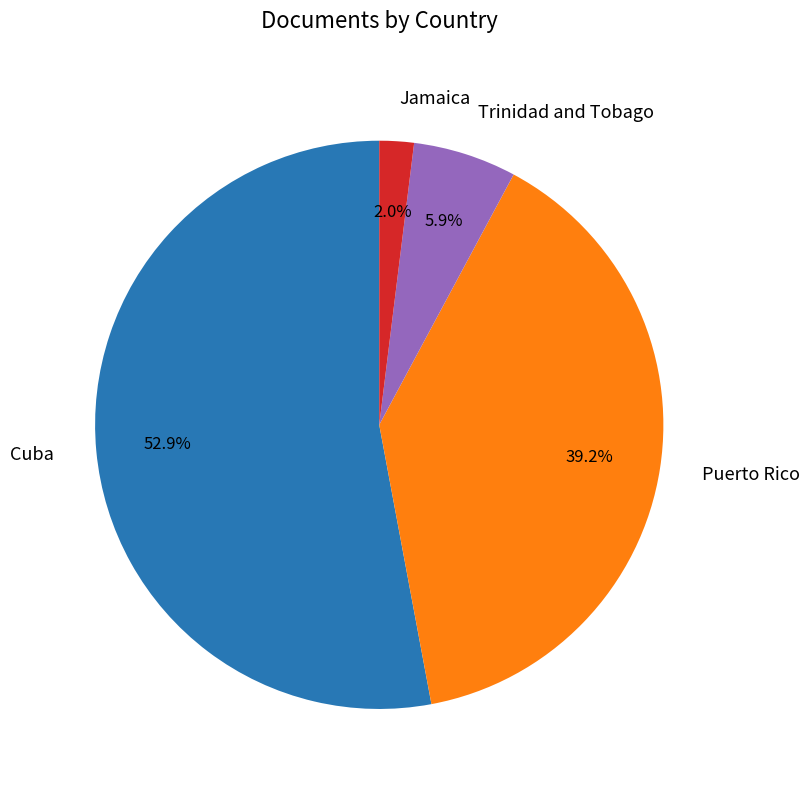

To the nearest percent, what percentage of the pie is Trinidad and Tobago?

6%